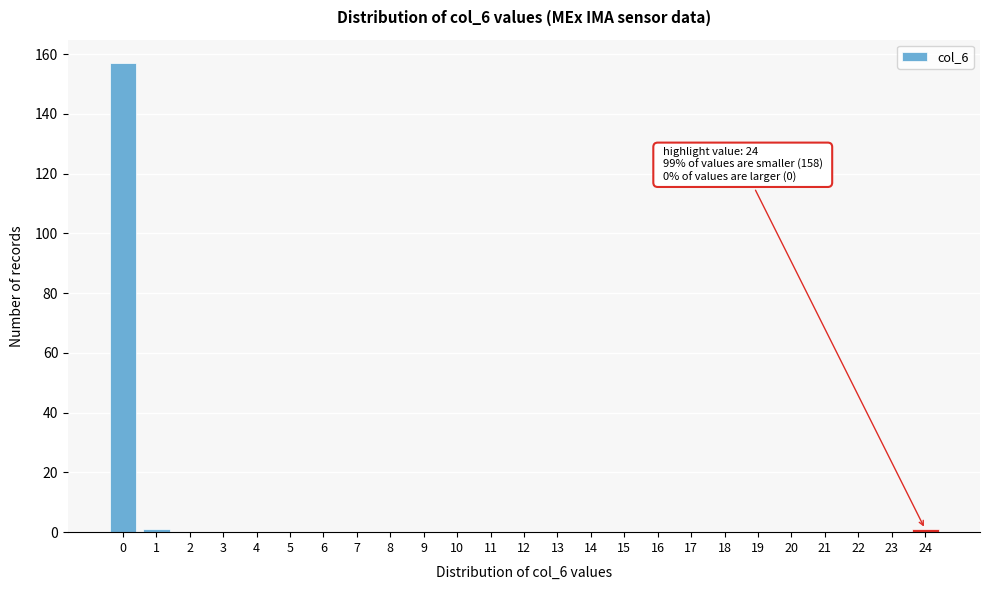

Reading right to left, transcribe all the data shown in this chart.

24=1	23=0	22=0	21=0	20=0	19=0	18=0	17=0	16=0	15=0	14=0	13=0	12=0	11=0	10=0	9=0	8=0	7=0	6=0	5=0	4=0	3=0	2=0	1=1	0=157